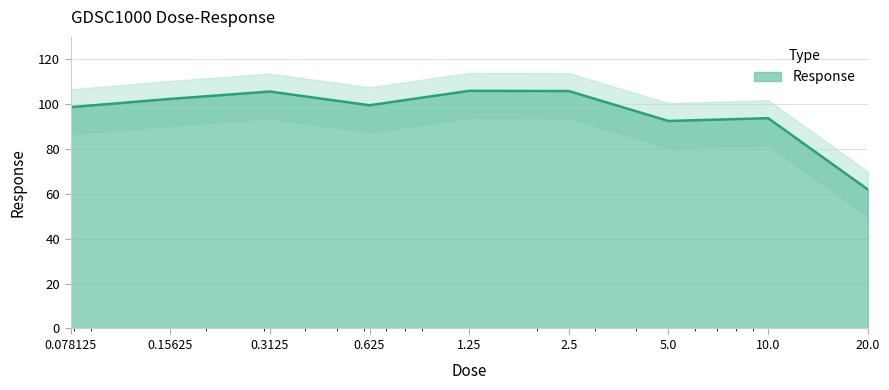

At which category does the data reach its first local peak?

0.3125